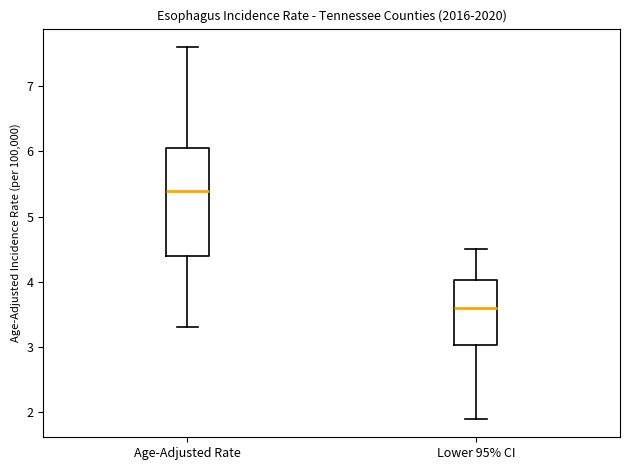

Which box is the tallest, from its lower edge to its upper edge?

Age-Adjusted Rate